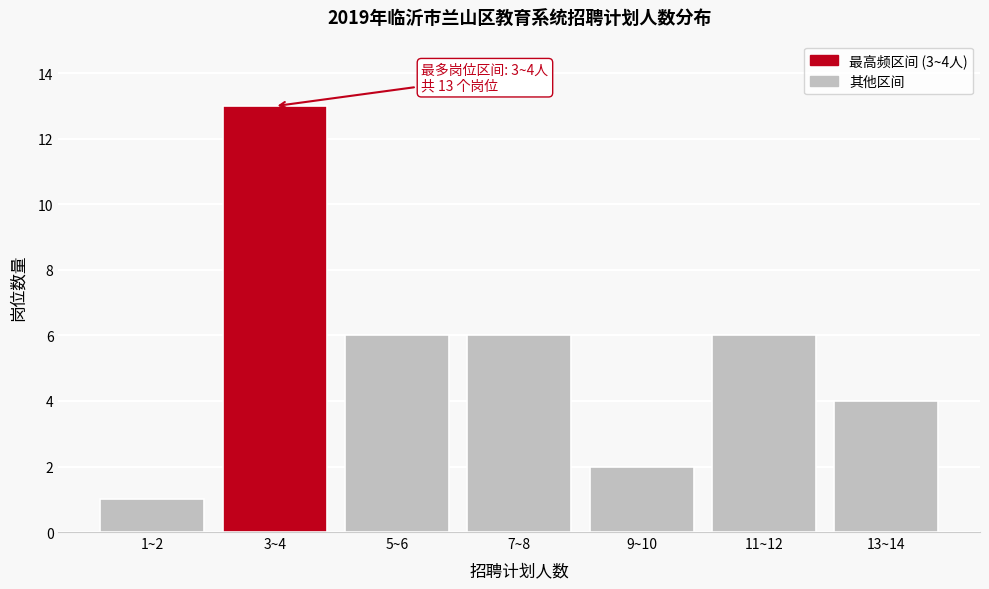

Reading left to right, what are all the values shown in this chart?

1~2=1	3~4=13	5~6=6	7~8=6	9~10=2	11~12=6	13~14=4